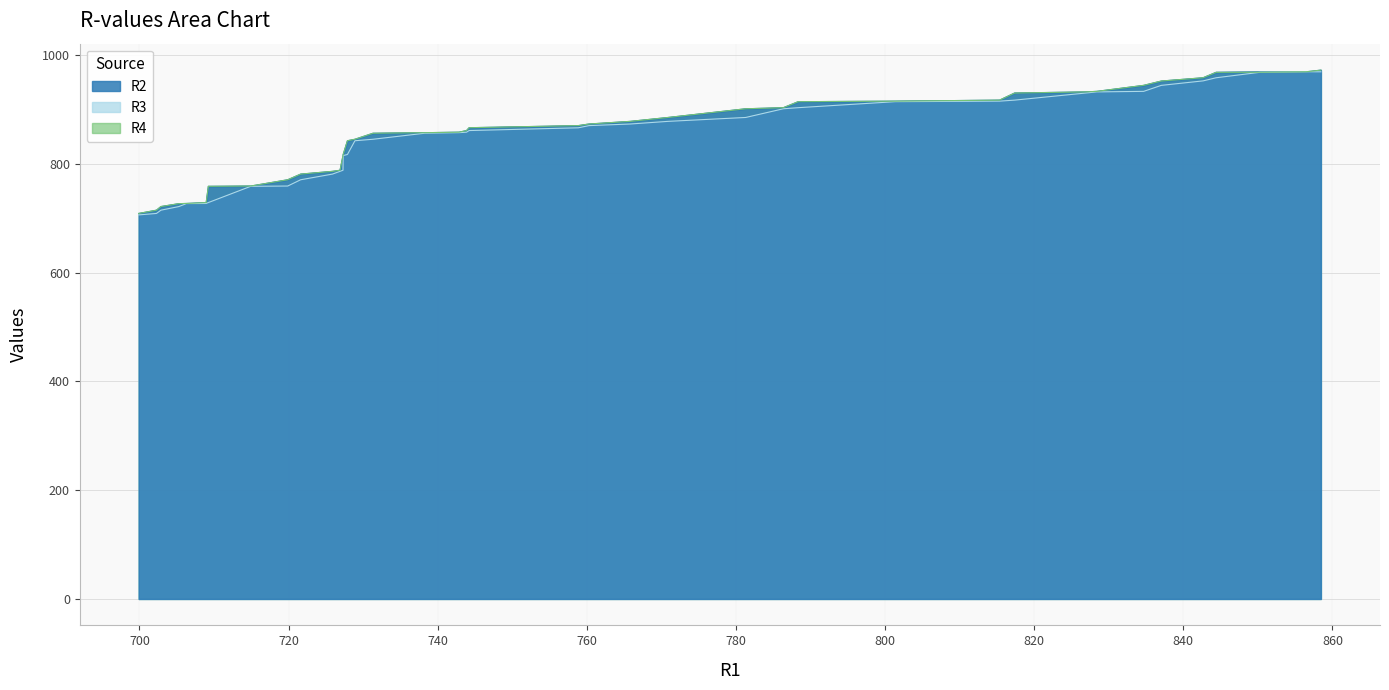

What is the minimum value for R4?

708.9